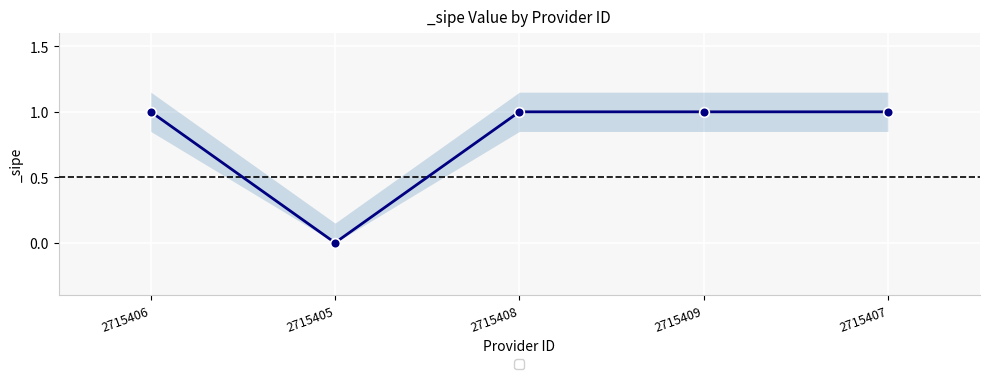

Which has a higher value, 2715406 or 2715407?

2715406